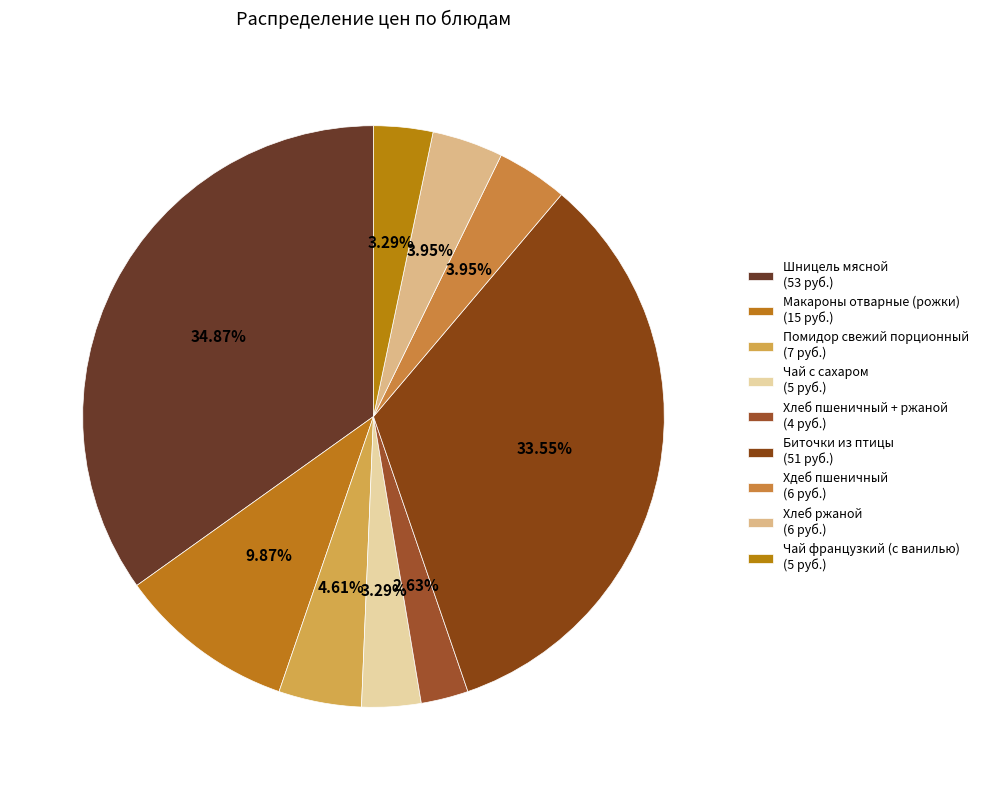

Is it true that Чай французкий (с ванилью) is 14% of the pie?

False